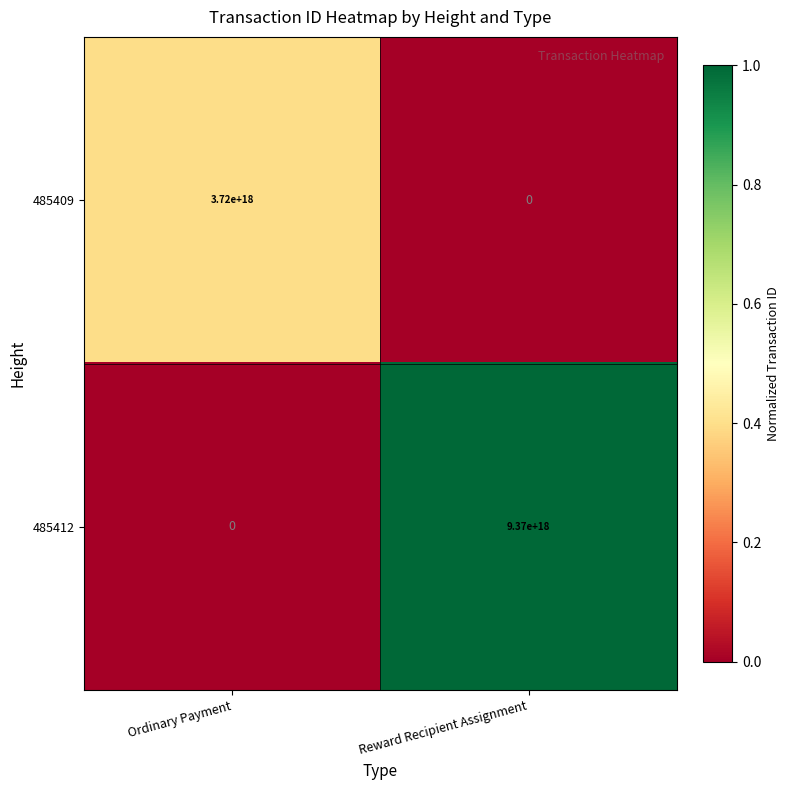

How many data points does each series have?

2